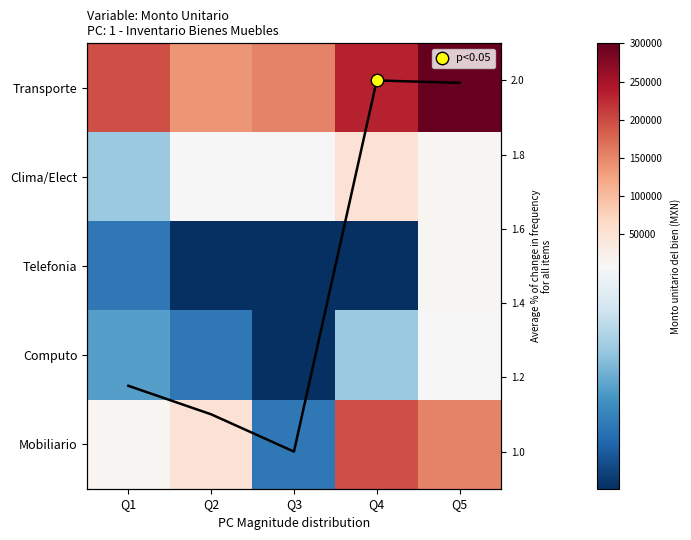

How many values in the Transporte series exceed 196990?

3